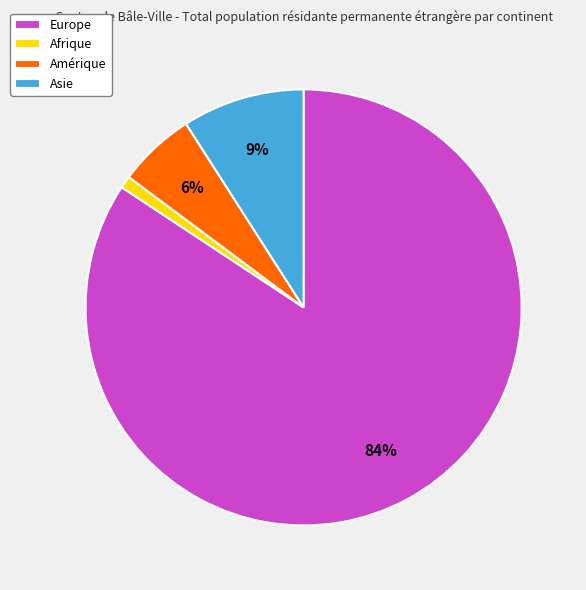

How many segments does this pie chart have?

4